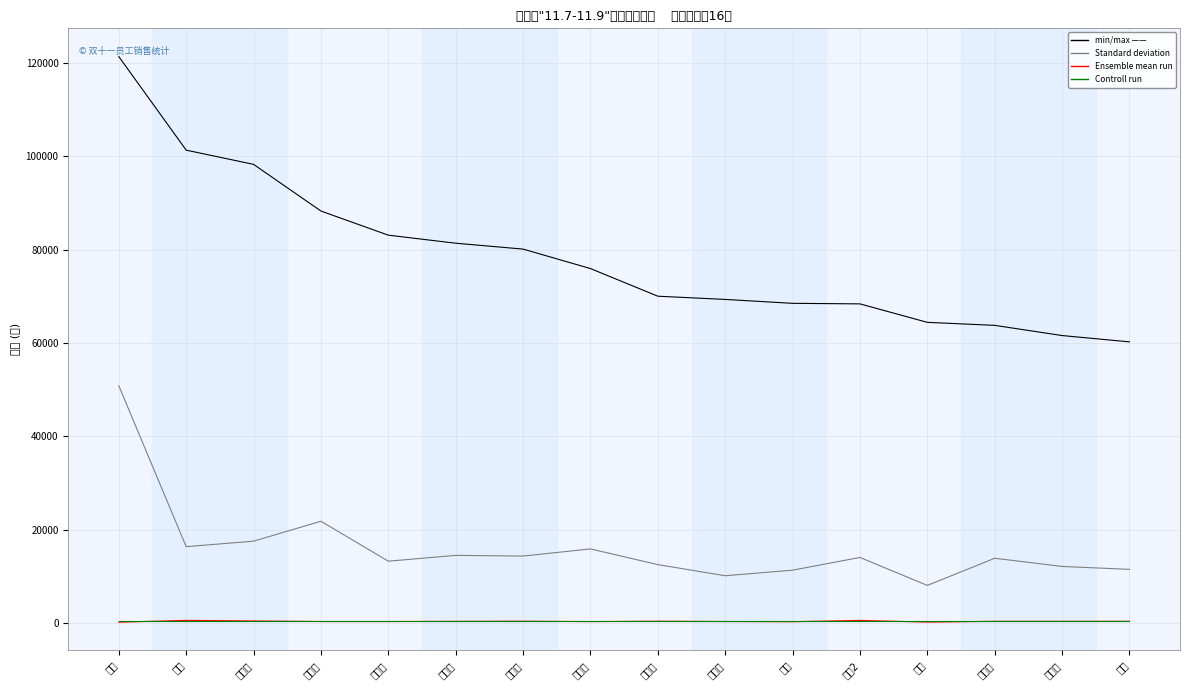

Which has a higher value, 李媛2 or 朱晓桃?

李媛2